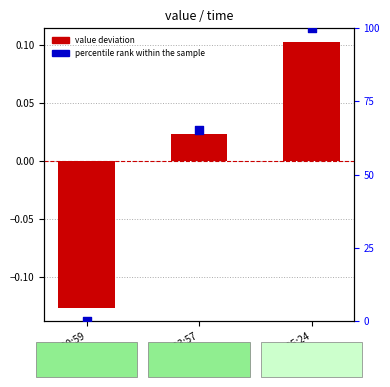

At how many categories does at least one series exceed 68?

1